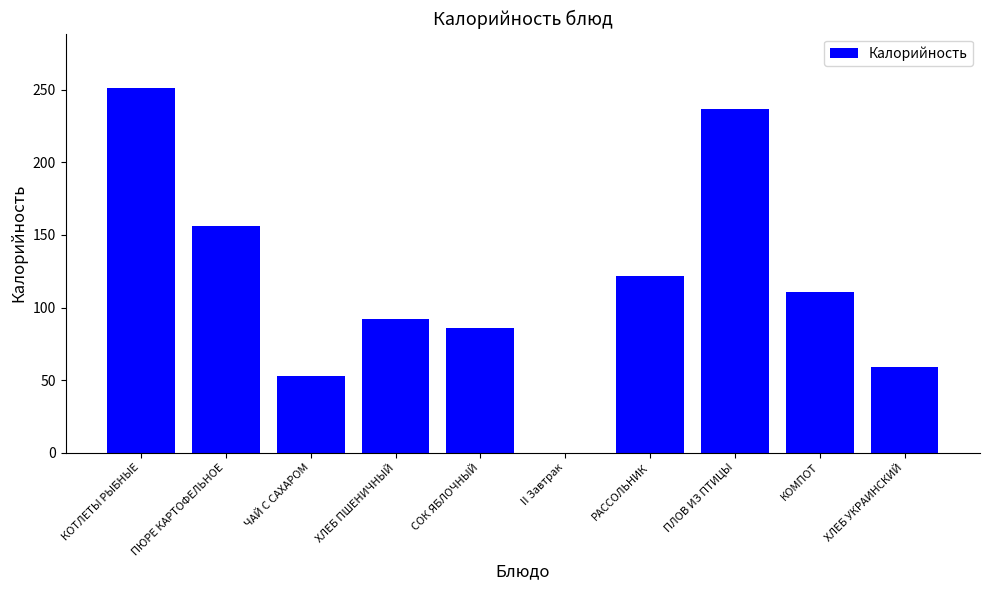

What is the ratio of the value at КОТЛЕТЫ РЫБНЫЕ to the value at ПЛОВ ИЗ ПТИЦЫ?

1.1